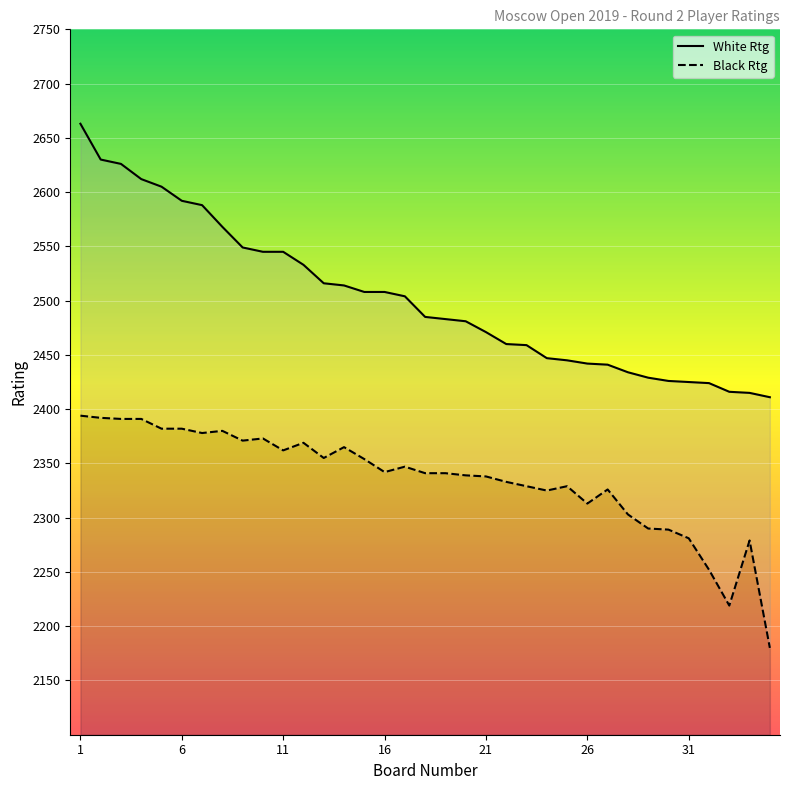

Does the chart display data point markers on the line(s)?

No